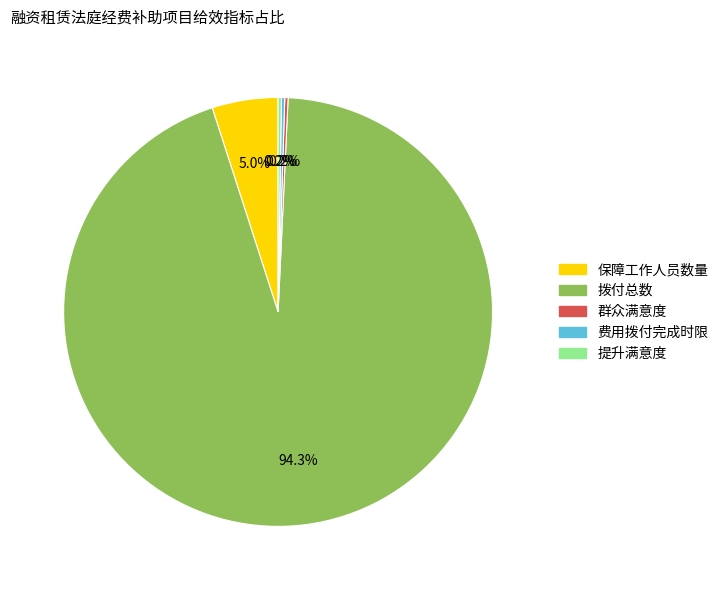

True or false: 拨付总数 accounts for 81% of the total.

False